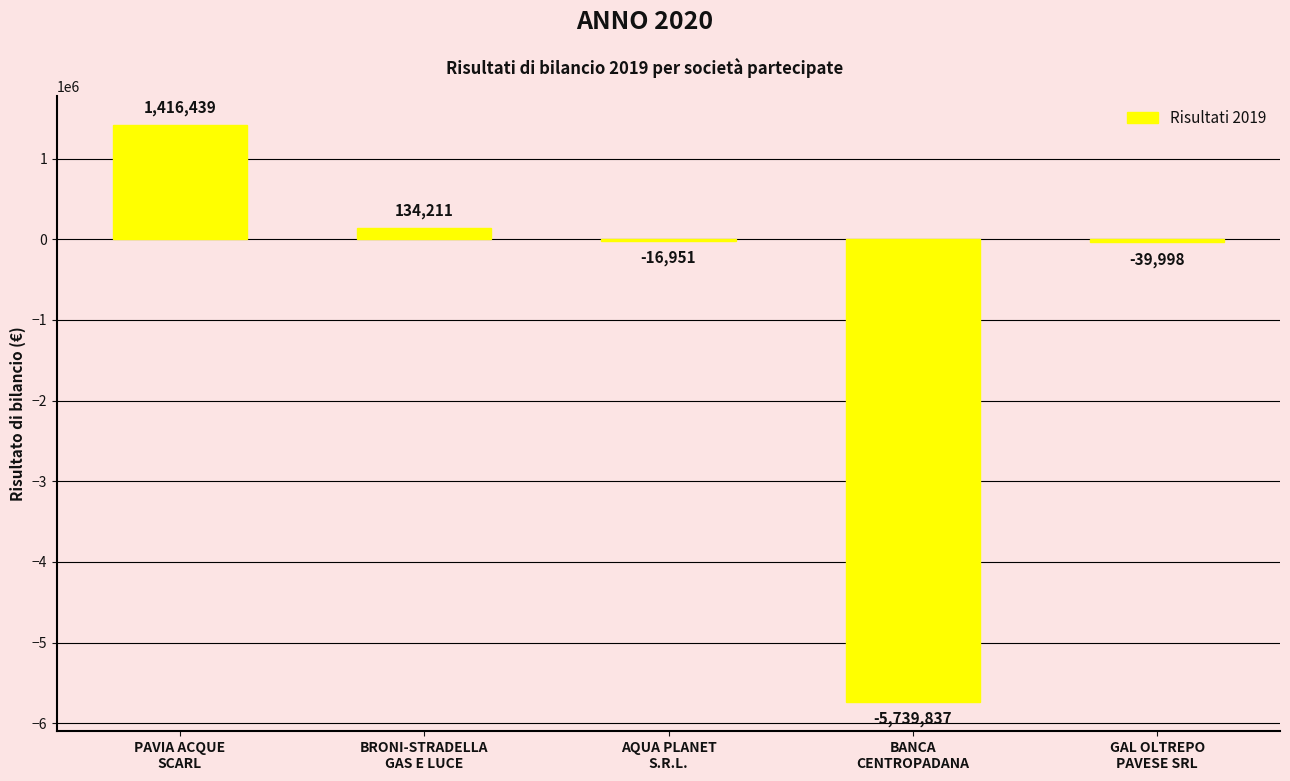

What is the maximum value shown in the chart?

1416439